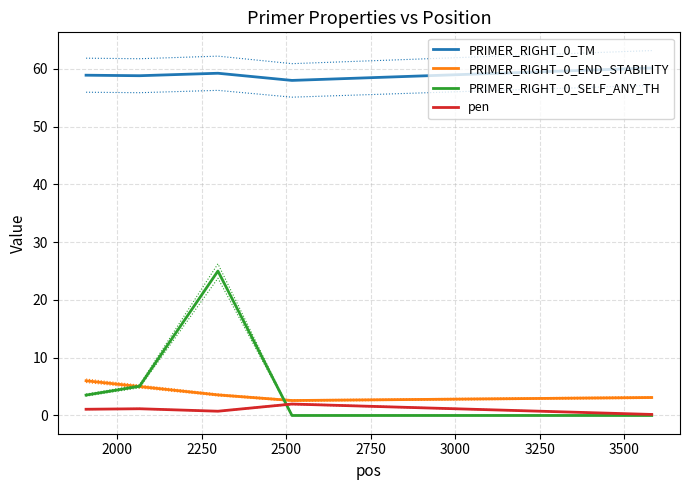

True or false: PRIMER_RIGHT_0_TM and pen intersect in this chart.

False